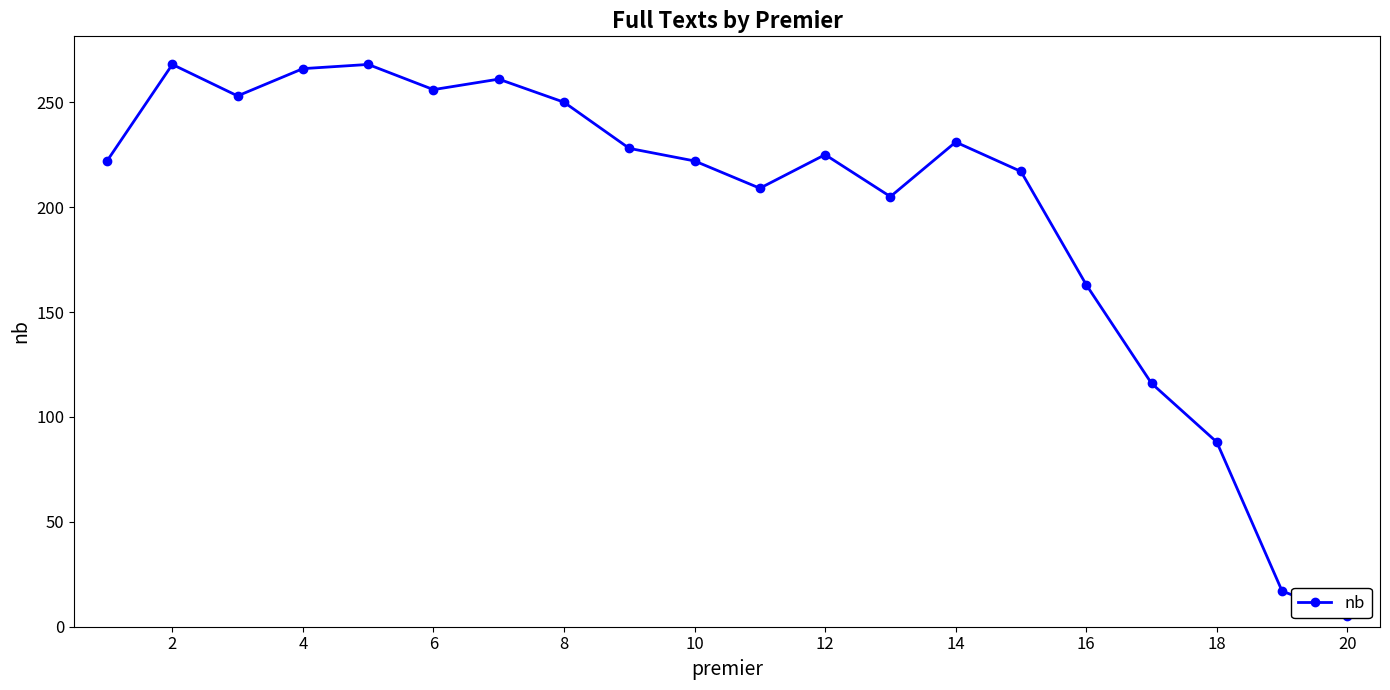

True or false: the data has more than 2 interior local peaks.

True